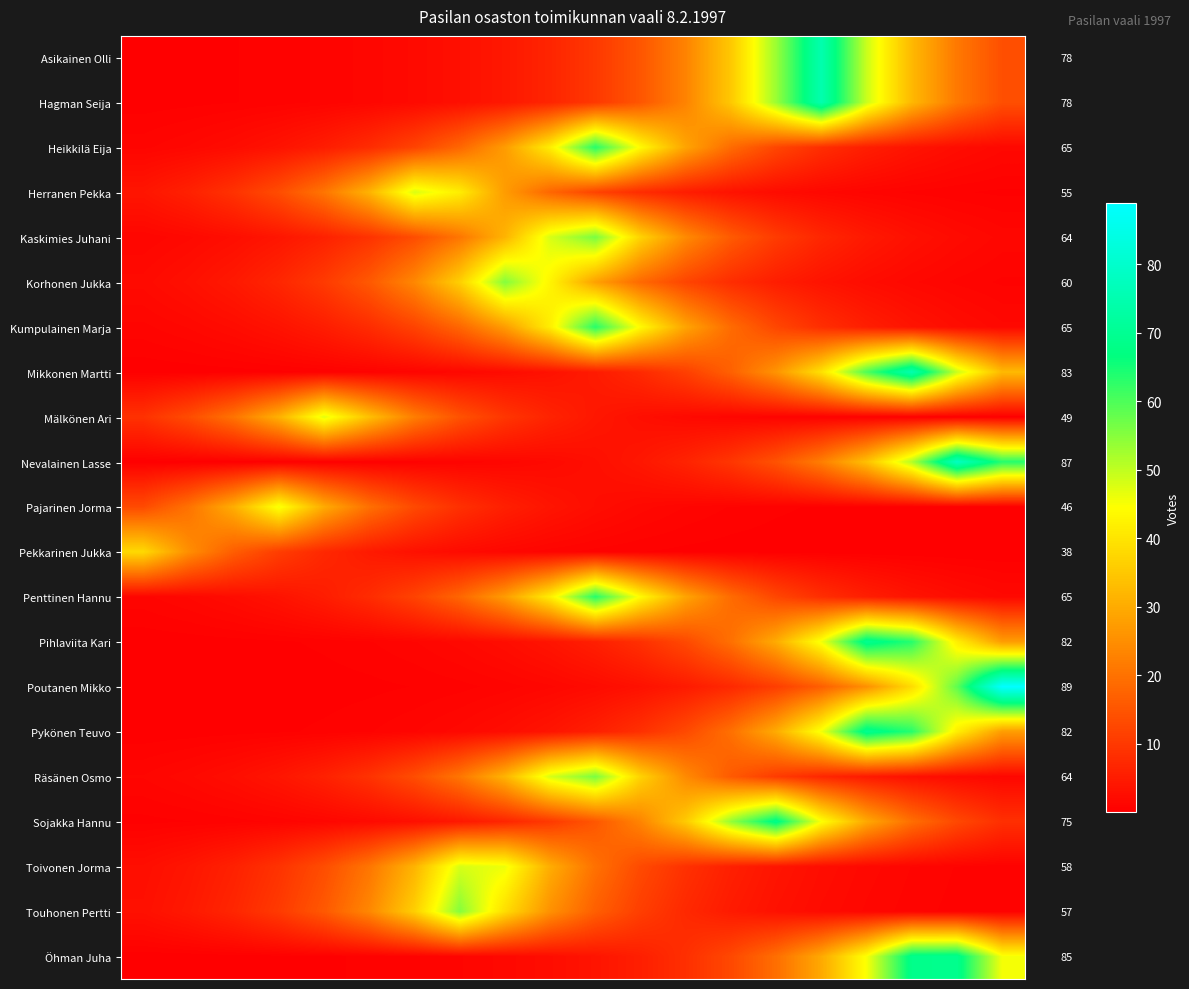

Rank the series by their maximum value, from highest to lowest.

Poutanen Mikko, Nevalainen Lasse, Mikkonen Martti, Asikainen Olli, Hagman Seija, Pihlaviita Kari, Pykönen Teuvo, Öhman Juha, Sojakka Hannu, Heikkilä Eija, Kumpulainen Marja, Penttinen Hannu, Kaskimies Juhani, Räsänen Osmo, Korhonen Jukka, Touhonen Pertti, Toivonen Jorma, Herranen Pekka, Mälkönen Ari, Pajarinen Jorma, Pekkarinen Jukka